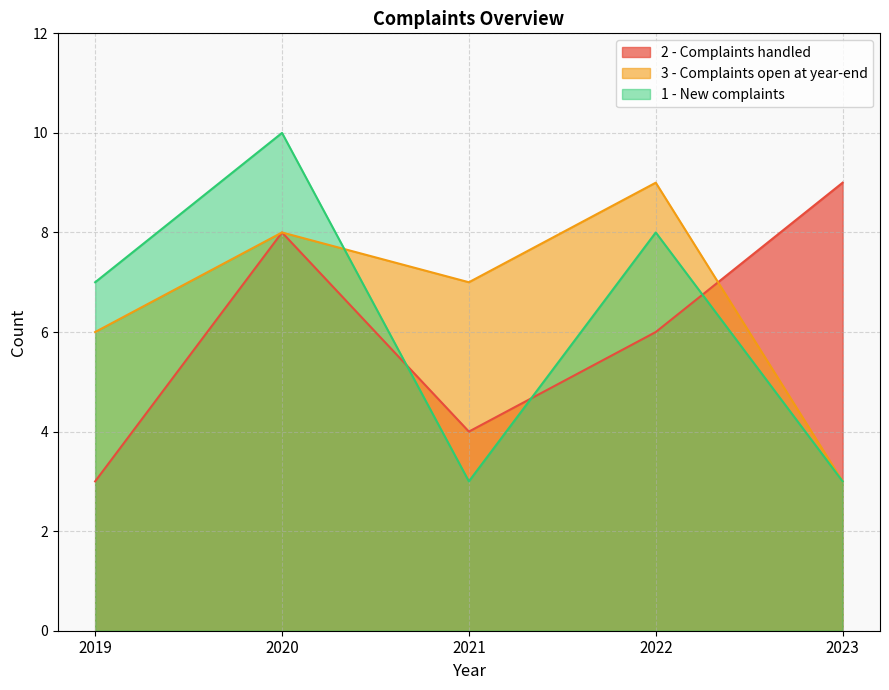

Rank the series at 2023 from lowest to highest value.

3 - Complaints open at year-end, 1 - New complaints, 2 - Complaints handled